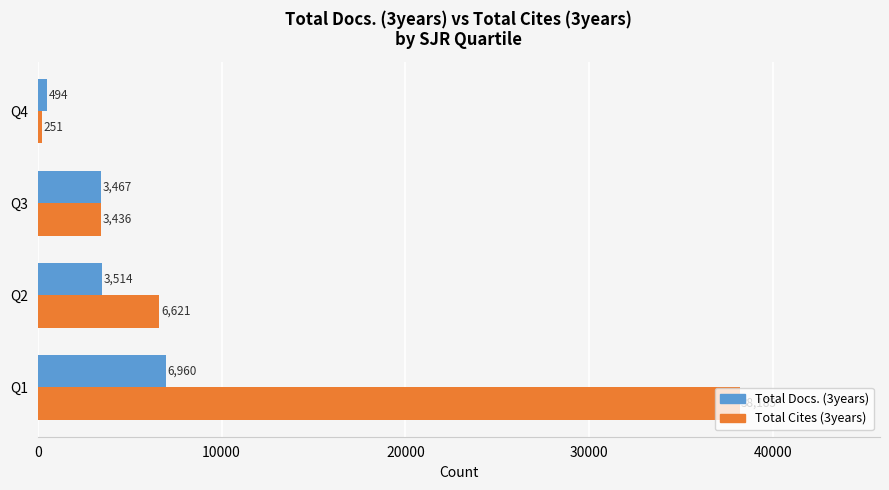

At how many categories does at least one series exceed 37053?

1